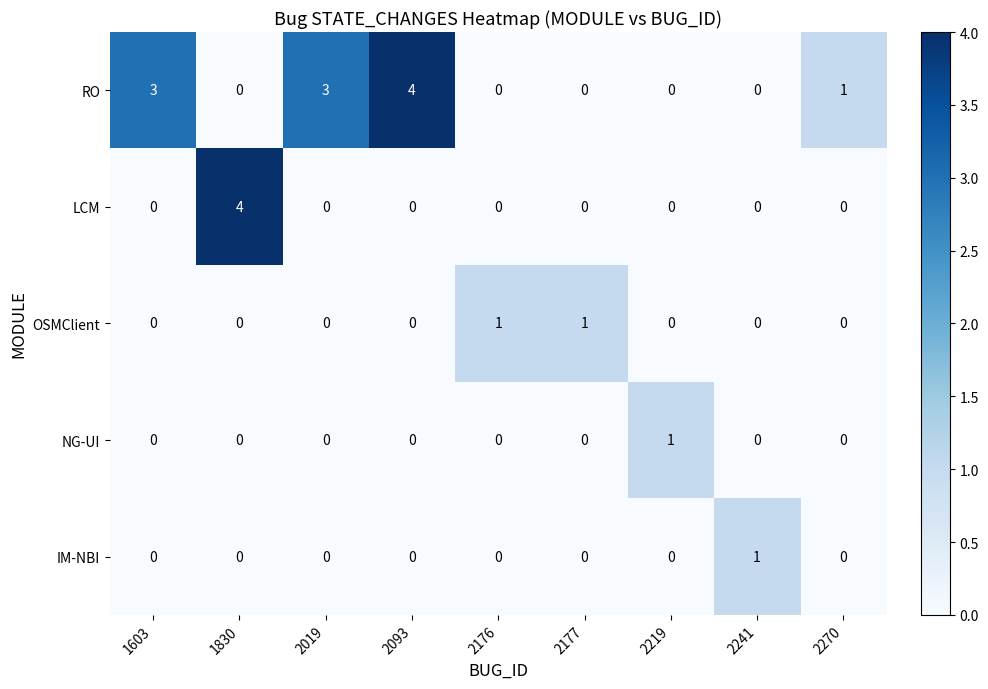

At how many categories does at least one series exceed 0?

9